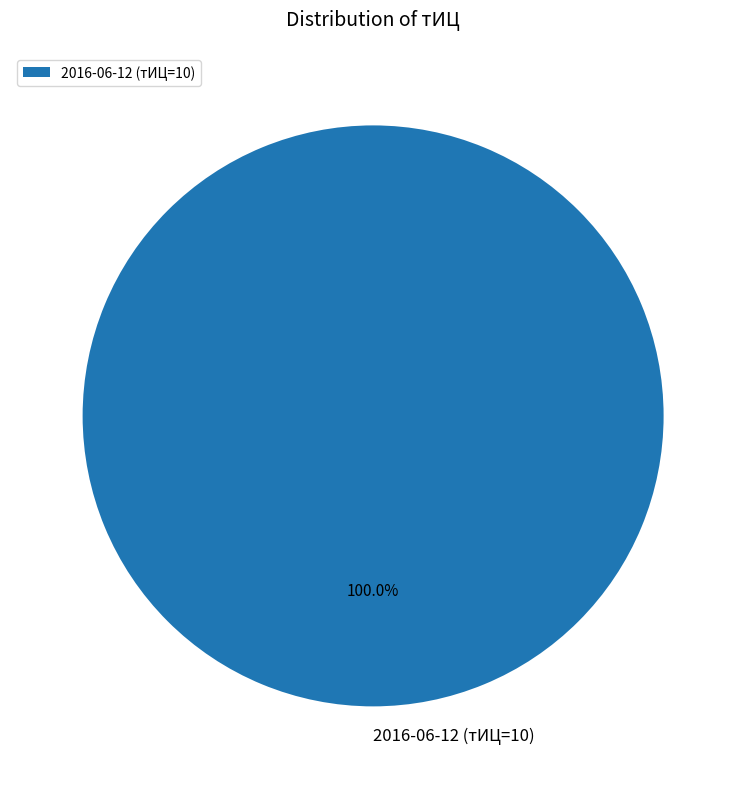

Rank the categories by value from highest to lowest.

2016-06-12 (тИЦ=10)